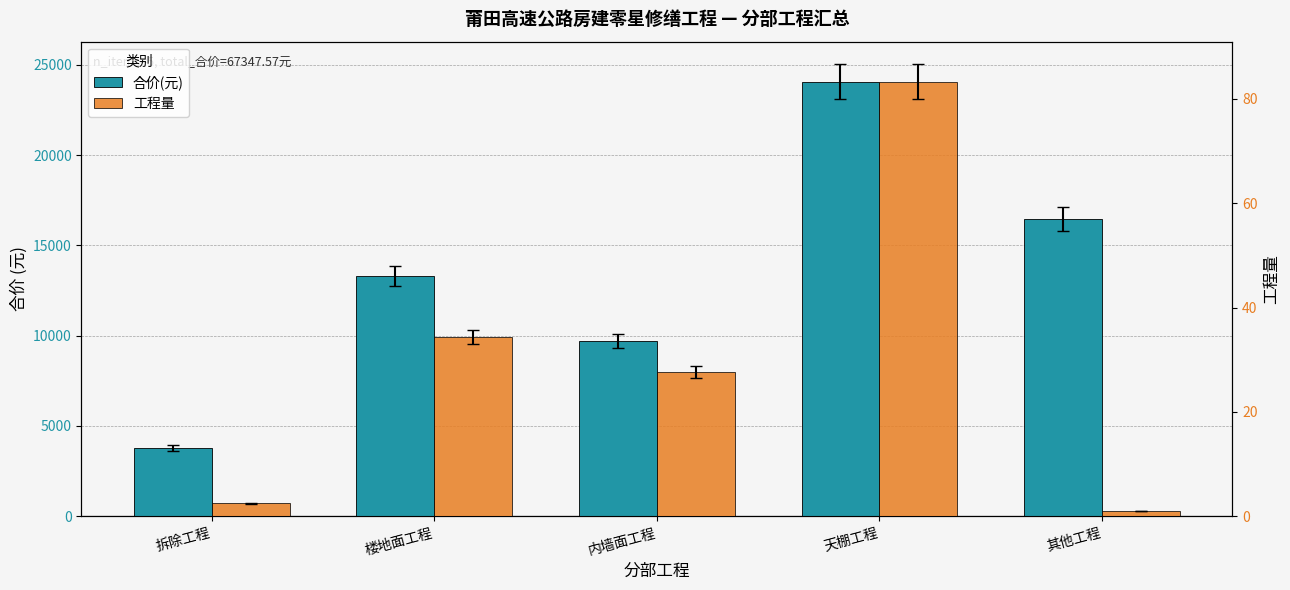

What is the label of the 3rd bar from the left?

内墙面工程